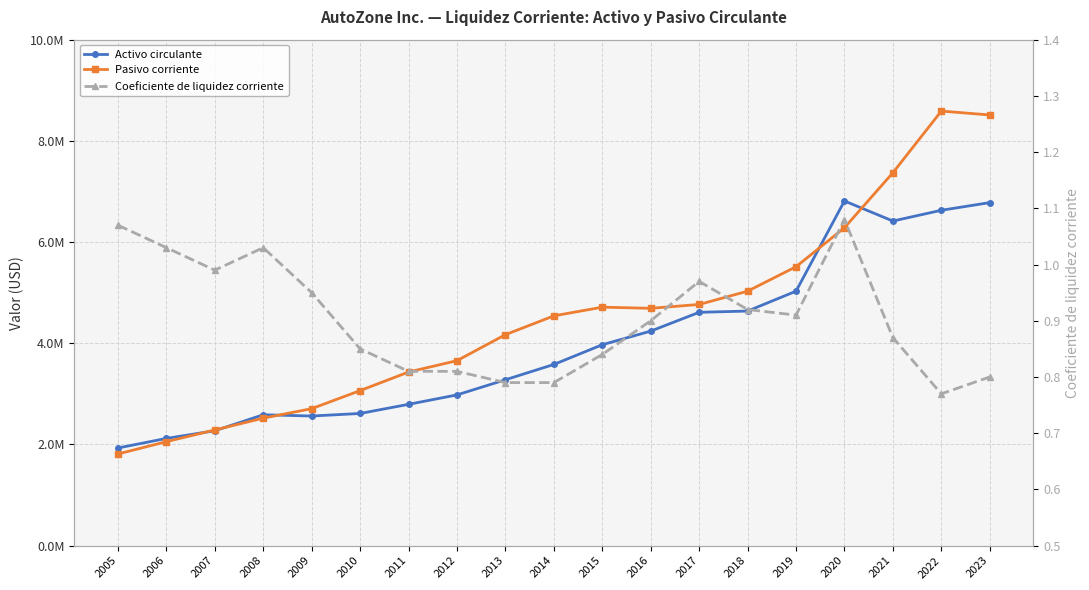

Reading right to left, transcribe all the data shown in this chart.

Activo circulante: 6779426.0	6627984.0	6415303.0	6811872.0	5028685.0	4635869.0	4611255.0	4239573.0	3970294.0	3580612.0	3278013.0	2978946.0	2792425.0	2611821.0	2561730.0	2586301.0	2270455.0	2118927.0	1929459.0
Pasivo corriente: 8511856.0	8588393.0	7369754.0	6283091.0	5512141.0	5028681.0	4766301.0	4690320.0	4712873.0	4541094.0	4169150.0	3655592.0	3430896.0	3063960.0	2706752.0	2519320.0	2285895.0	2054568.0	1811159.0
Coeficiente de liquidez corriente: 0.8	0.8	0.9	1.1	0.9	0.9	1.0	0.9	0.8	0.8	0.8	0.8	0.8	0.8	0.9	1.0	1.0	1.0	1.1